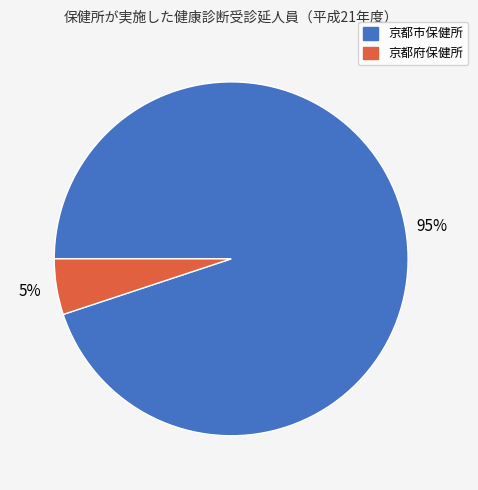

Between 京都市保健所 and 京都府保健所, which is larger?

京都市保健所